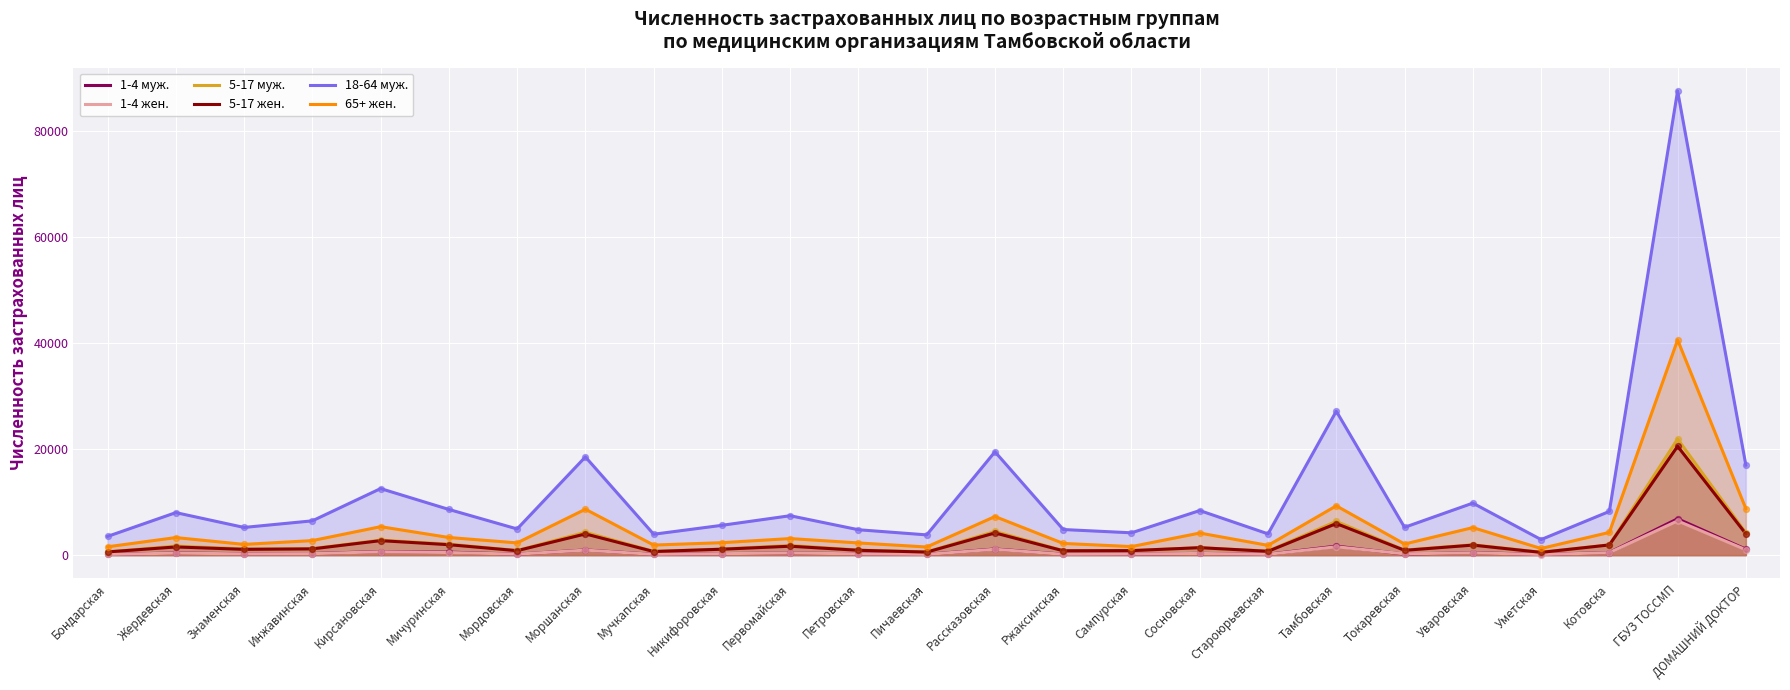

At which category is the sum across all series the highest?

ГБУЗ ТОССМП